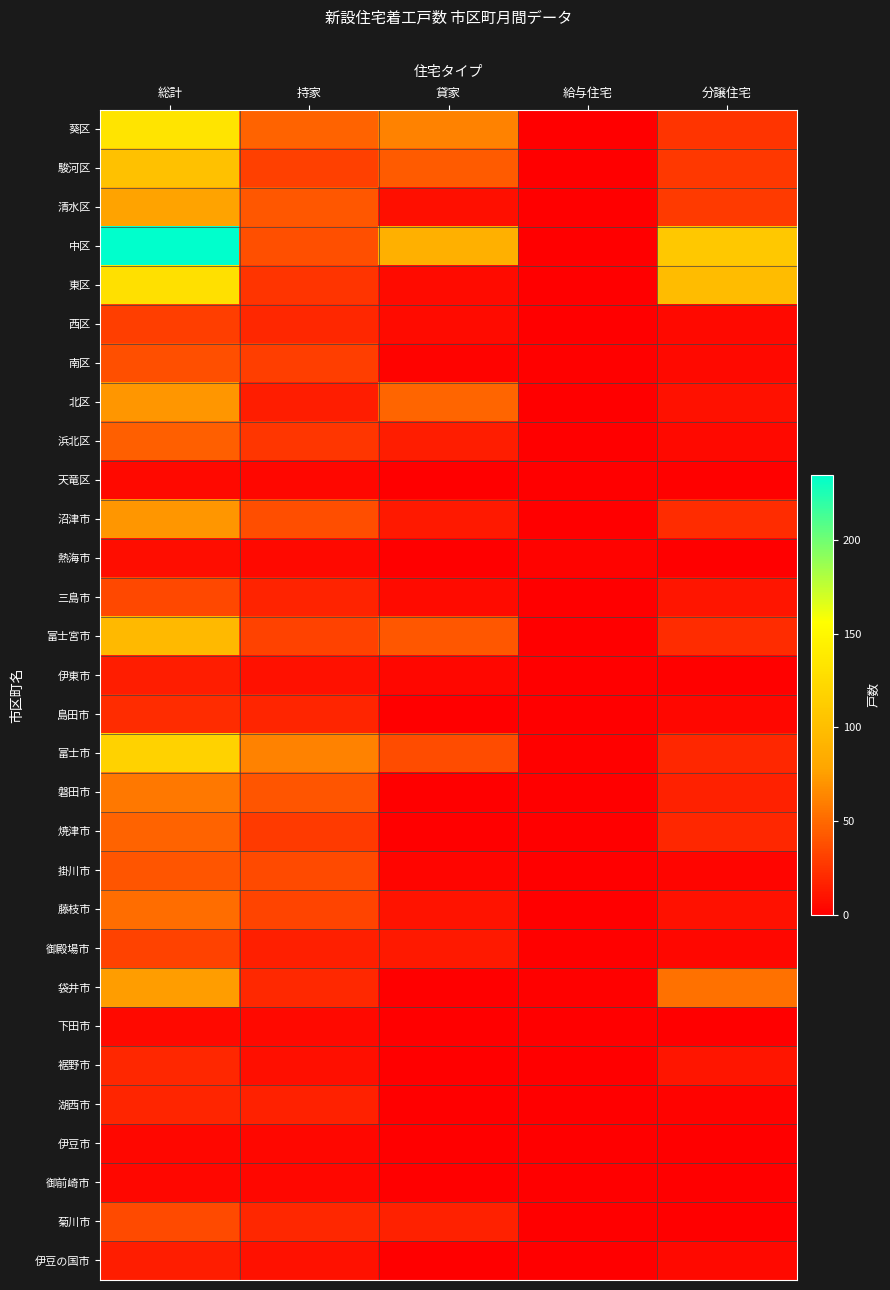

At how many categories does at least one series exceed 72?

3